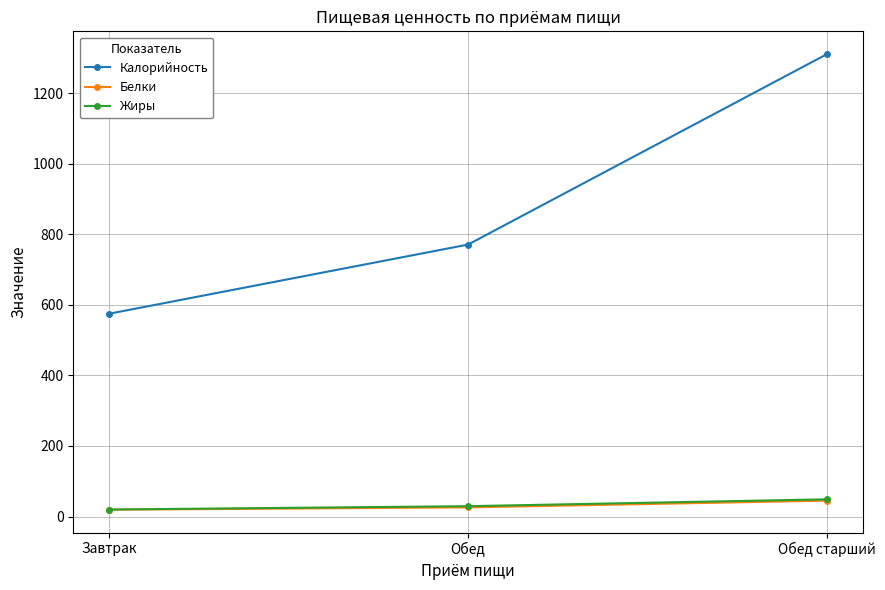

Is it true that Калорийность equals 1341.5 at Обед?

False